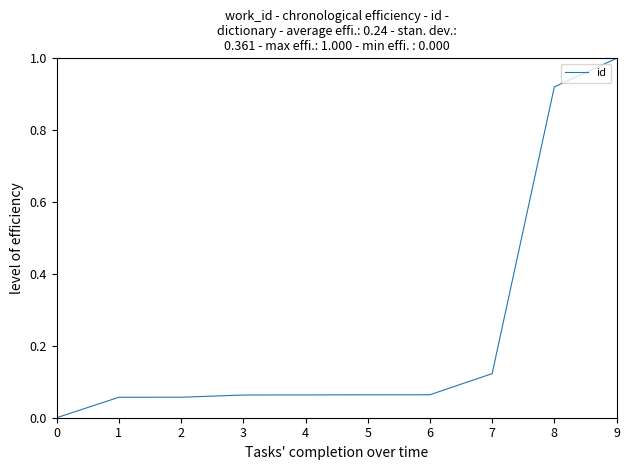

How many values are above zero?

9